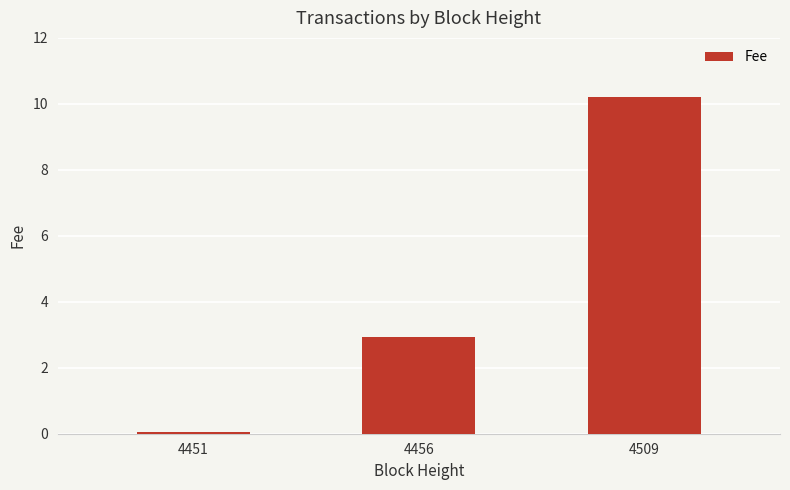

List the labels in order of value, largest first.

4509, 4456, 4451